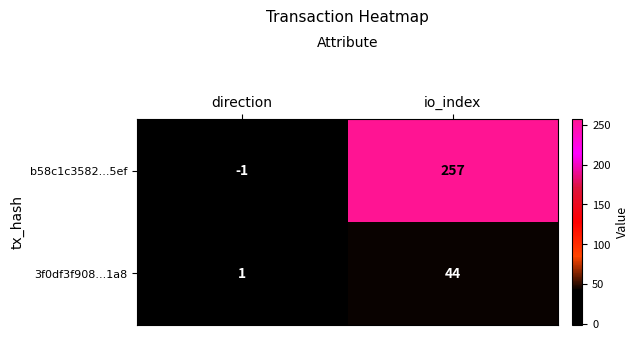

Which category has the highest value in the 3f0df3f908...1a8 series?

io_index